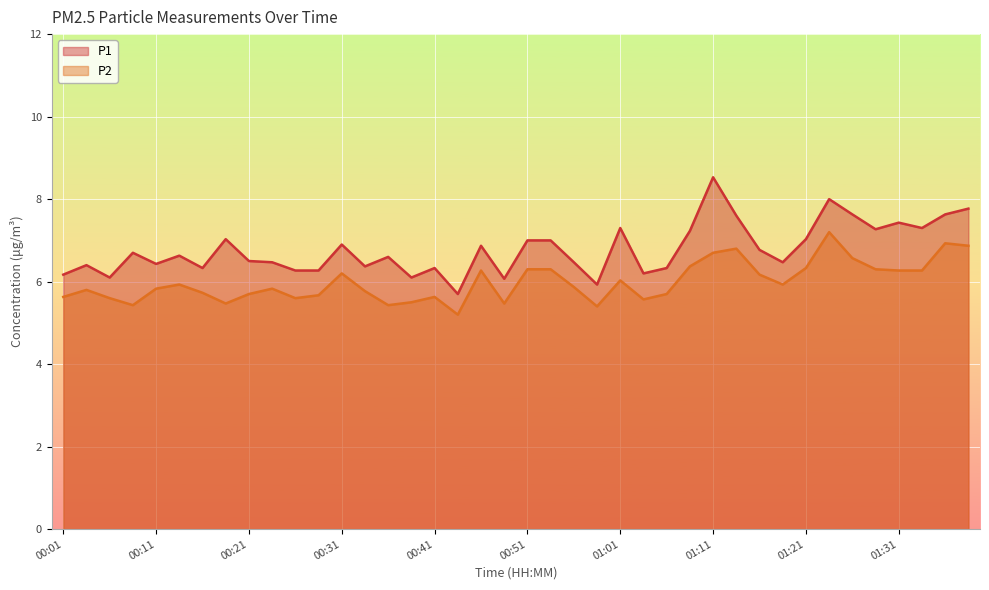

What is the average value of the P1 series?

6.8